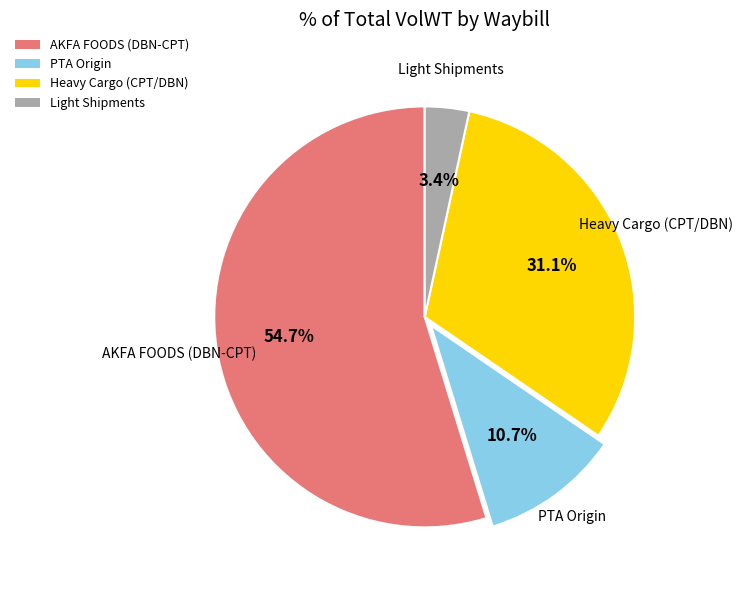

What is the ratio of the value at PTA Origin to the value at Light Shipments?

3.1